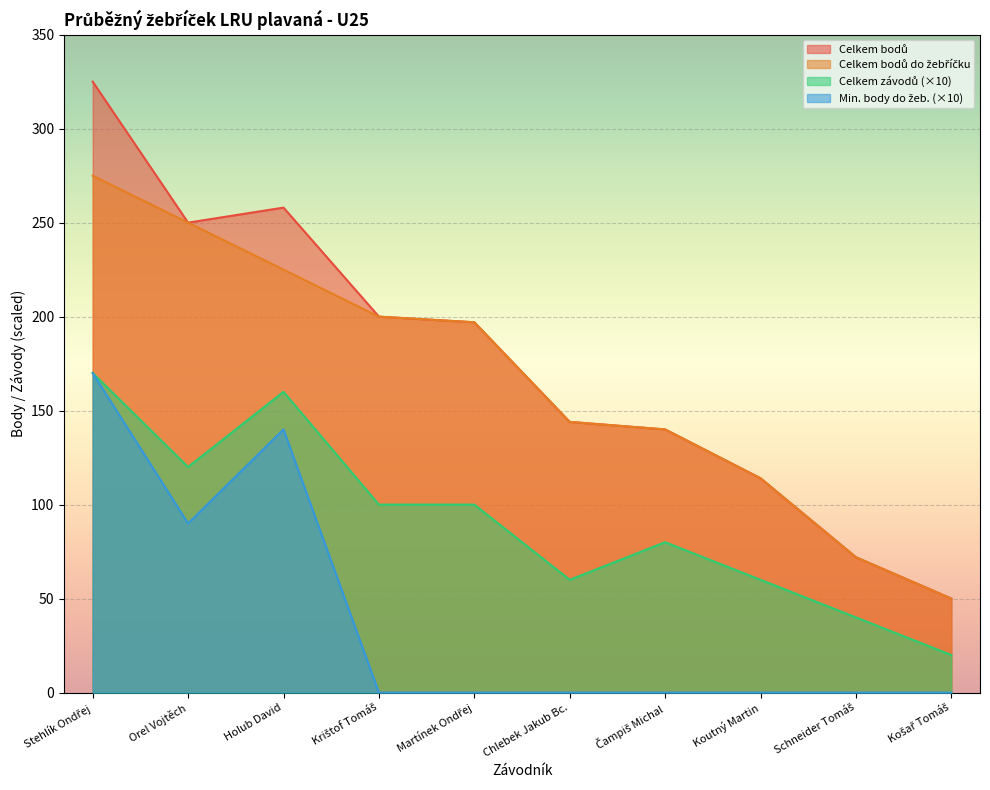

What is the difference between the maximum and second lowest values in the Celkem bodů do žebříčku series?

203